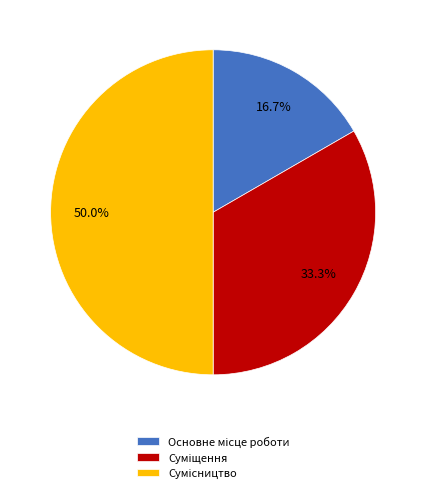

Between Суміщення and Основне місце роботи, which is larger?

Суміщення